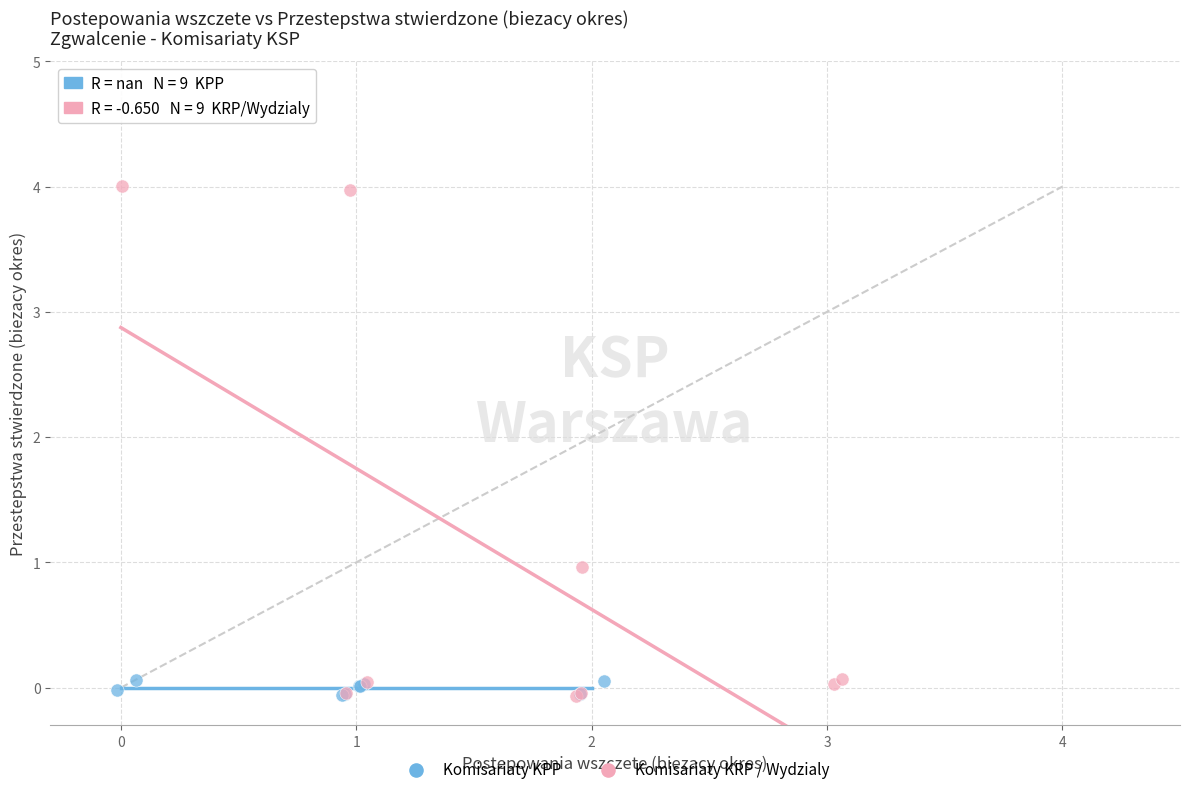

Which series has the largest Y range (max minus min)?

Komisariaty KRP / Wydzialy